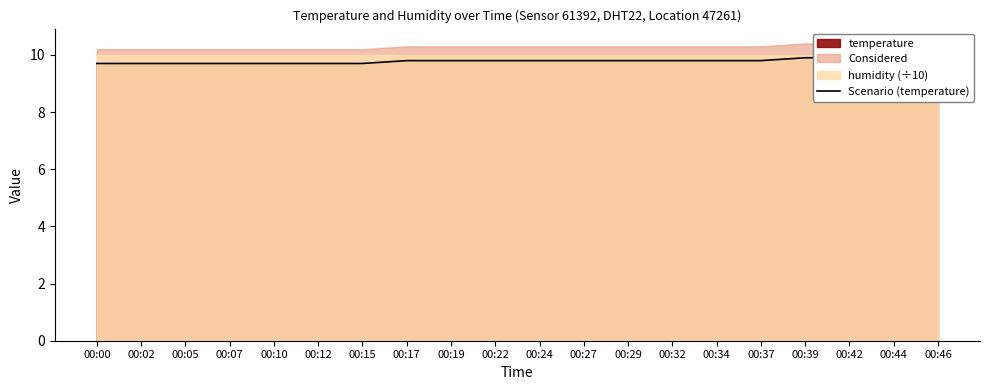

Which has a higher value, 00:02 or 00:34?

00:34